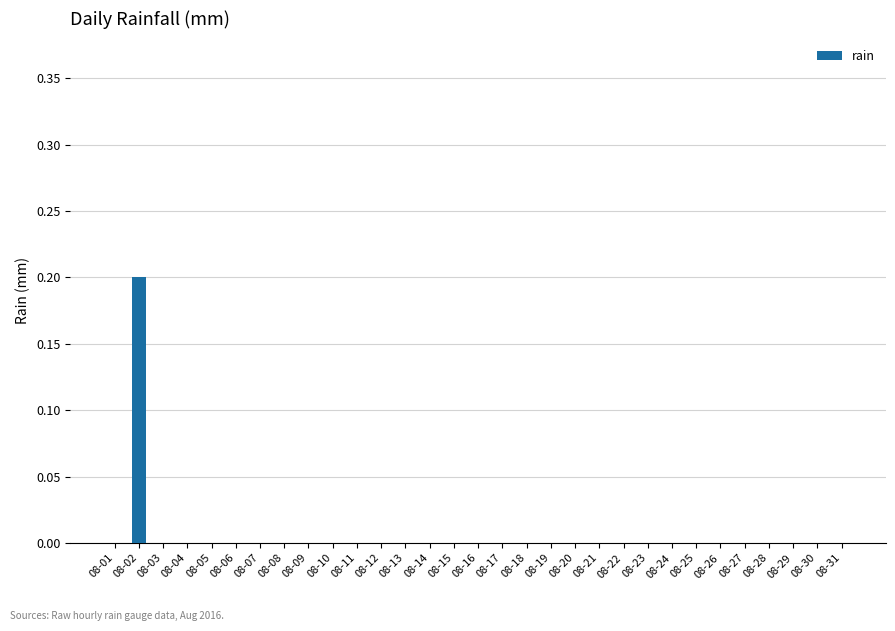

Is it true that the value at 08-19 is 0.0?

True